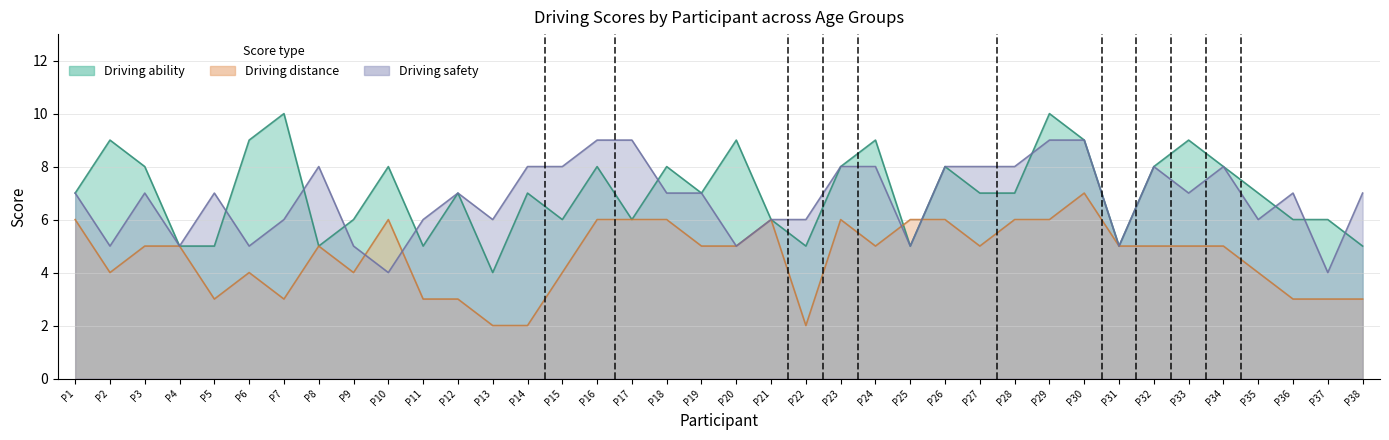

What is the sum of all Driving safety values?

258